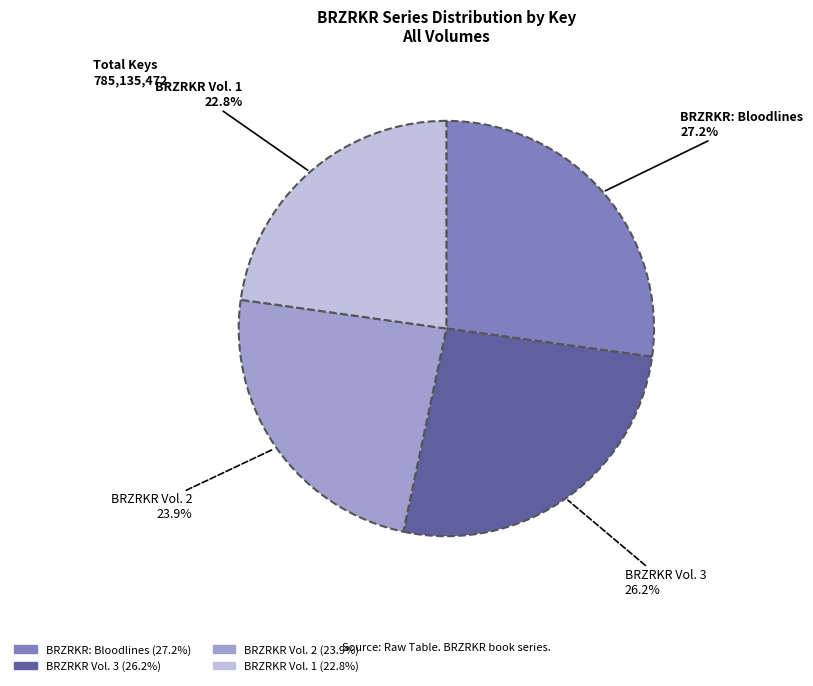

Which category has the biggest portion of the pie?

BRZRKR: Bloodlines